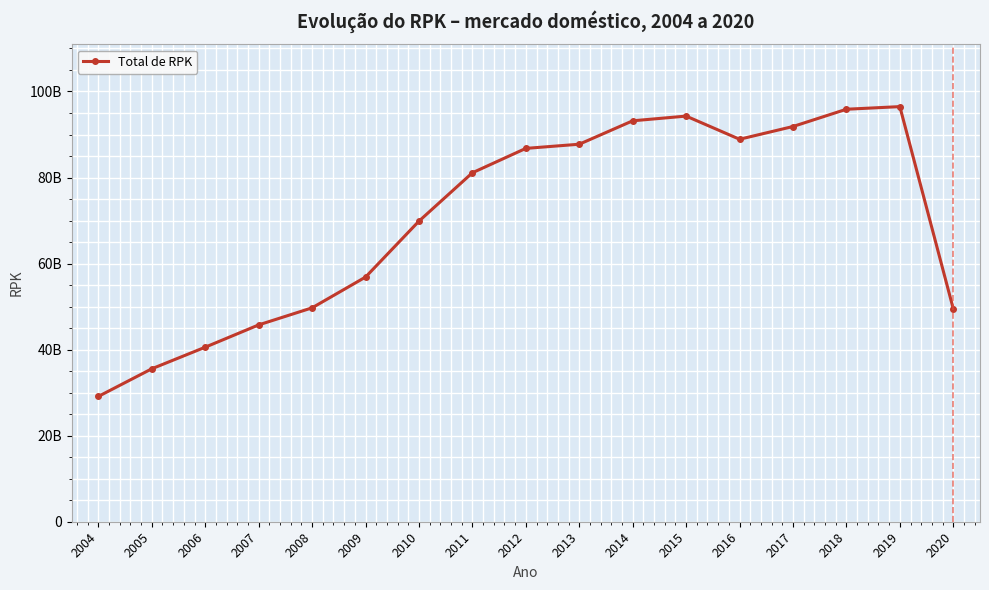

What is the difference between the values at 2016 and 2018?

6977286680